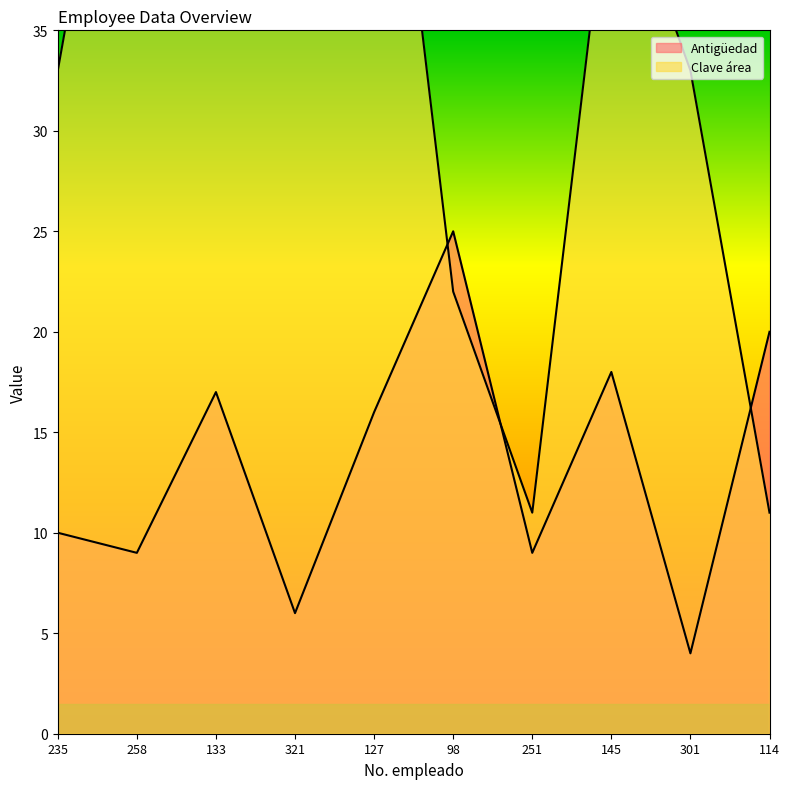

Reading left to right, transcribe all the data shown in this chart.

Antigüedad: 235=10	258=9	133=17	321=6	127=16	98=25	251=9	145=18	301=4	114=20
Clave área: 235=33	258=55	133=44	321=44	127=55	98=22	251=11	145=44	301=33	114=11